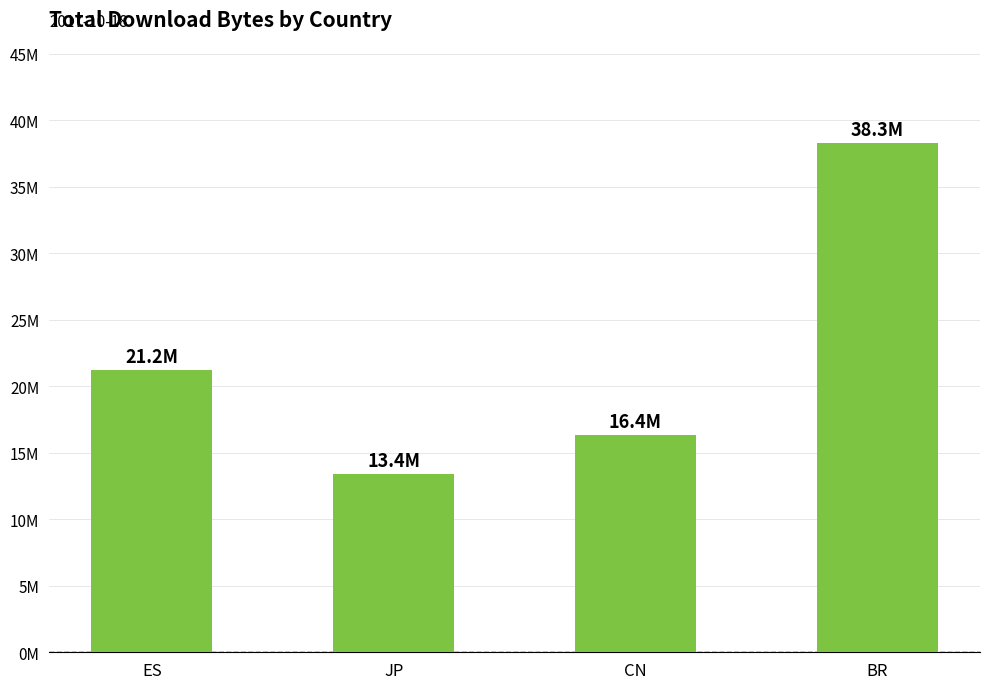

Are the bars grouped side by side (vs. stacked)?

No